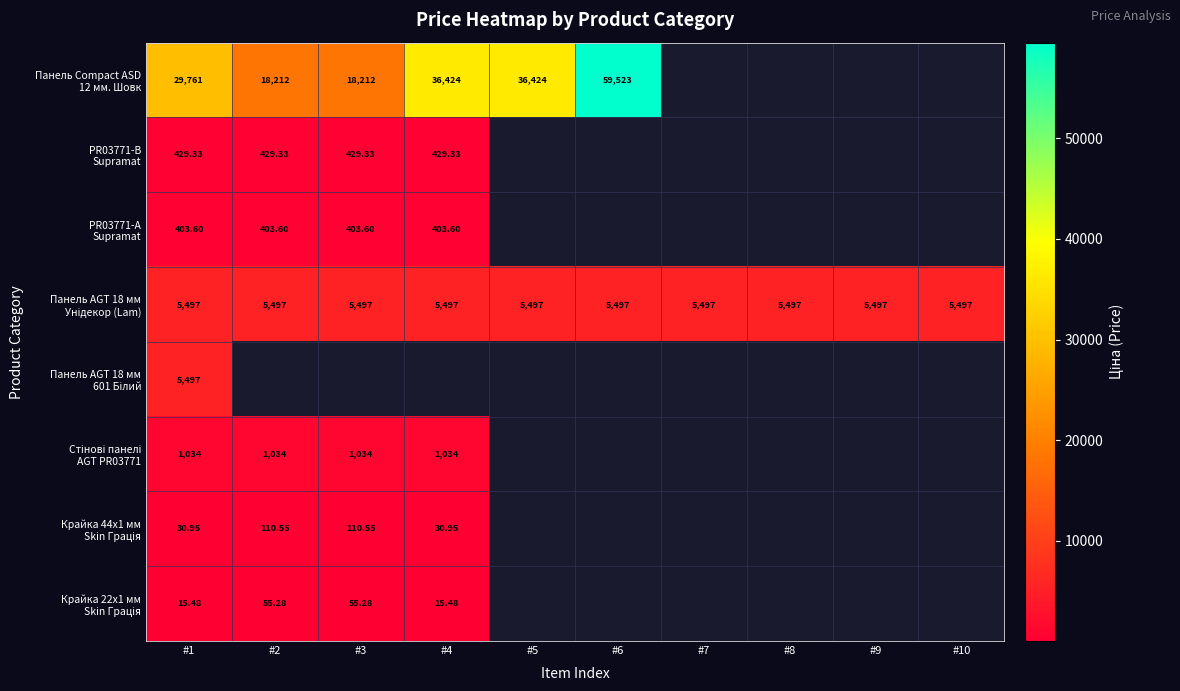

The value of Крайка 22x1 мм Skin Грація at #4 is 23.8. True or false?

False